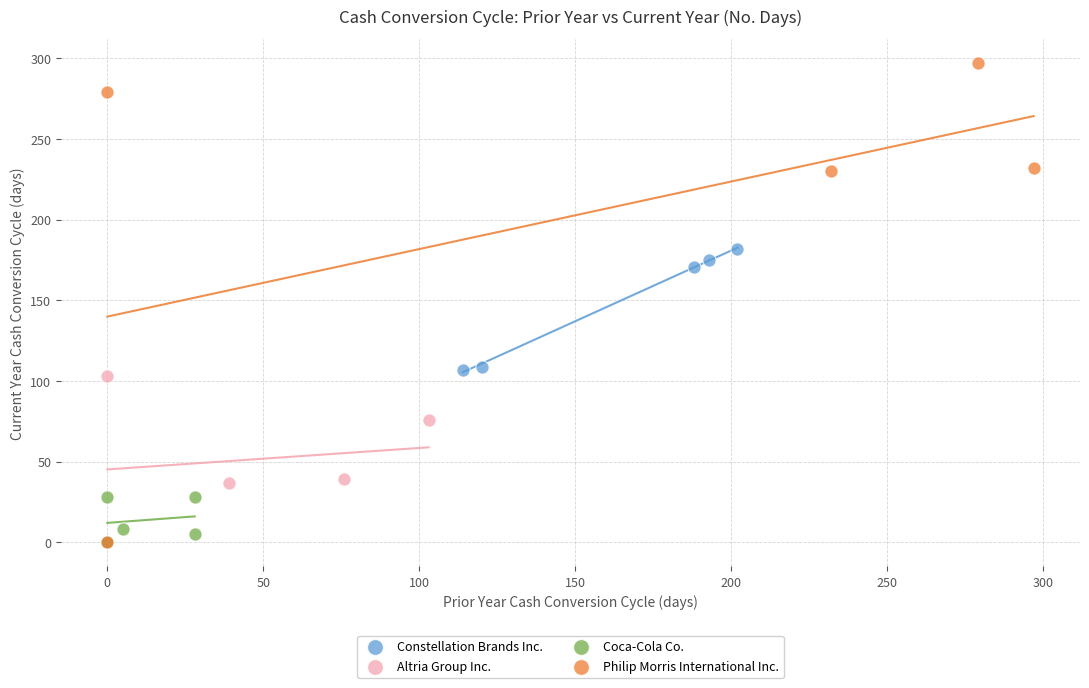

Which series has the widest spread of Y values?

Philip Morris International Inc.